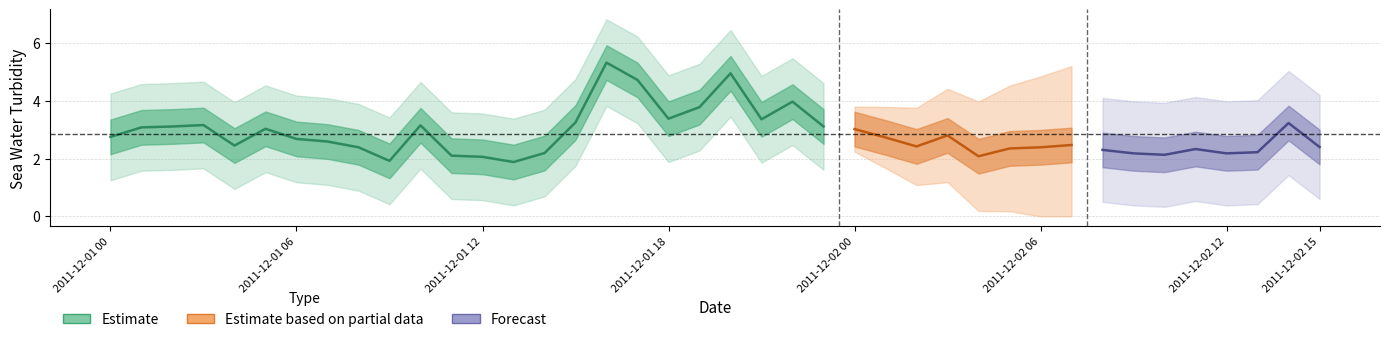

Reading left to right, transcribe all the data shown in this chart.

2011-12-01T00=2.8	2011-12-01T01=3.1	2011-12-01T02=3.1	2011-12-01T03=3.2	2011-12-01T04=2.5	2011-12-01T05=3.0	2011-12-01T06=2.7	2011-12-01T07=2.6	2011-12-01T08=2.4	2011-12-01T09=1.9	2011-12-01T10=3.1	2011-12-01T11=2.1	2011-12-01T12=2.1	2011-12-01T13=1.9	2011-12-01T14=2.2	2011-12-01T15=3.2	2011-12-01T16=5.3	2011-12-01T17=4.7	2011-12-01T18=3.4	2011-12-01T19=3.8	2011-12-01T20=5.0	2011-12-01T21=3.4	2011-12-01T22=4.0	2011-12-01T23=3.1	2011-12-02T00=3.0	2011-12-02T01=2.7	2011-12-02T02=2.4	2011-12-02T03=2.8	2011-12-02T04=2.1	2011-12-02T05=2.4	2011-12-02T06=2.4	2011-12-02T07=2.5	2011-12-02T08=2.3	2011-12-02T09=2.2	2011-12-02T10=2.1	2011-12-02T11=2.3	2011-12-02T12=2.2	2011-12-02T13=2.2	2011-12-02T14=3.2	2011-12-02T15=2.4